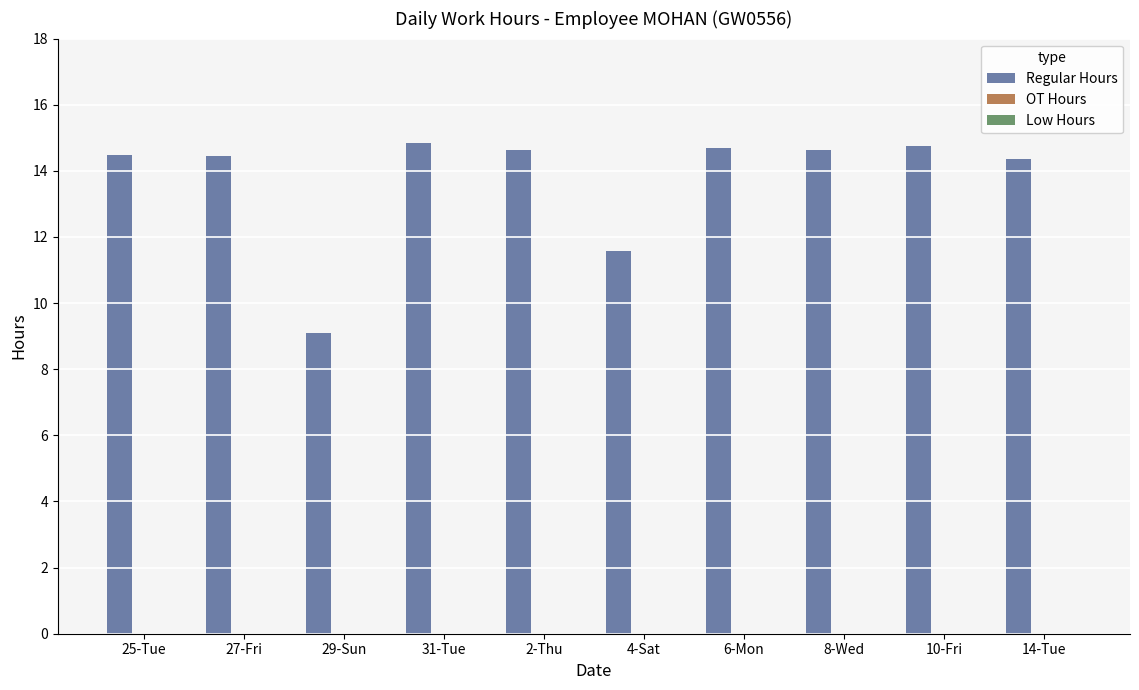

What is the ratio of the value at 6-Mon to the value at 10-Fri?

1.0